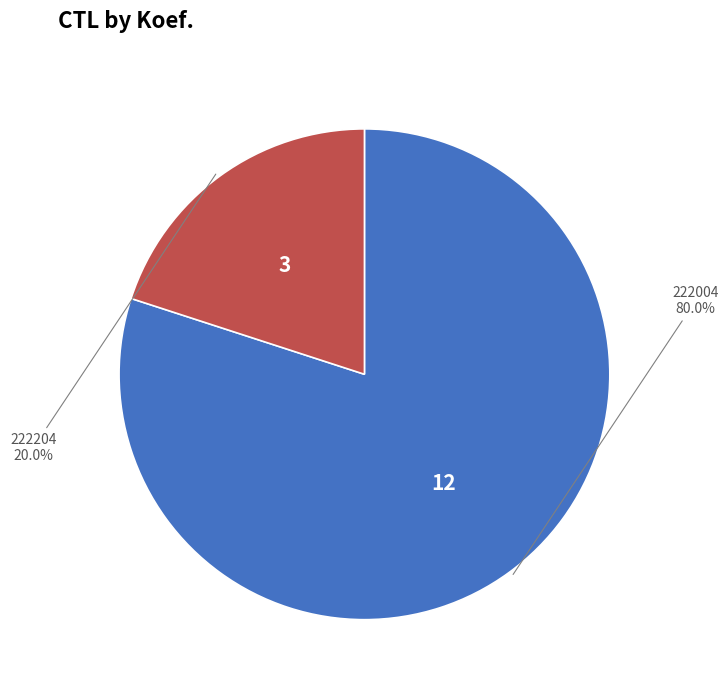

Does any single category account for the majority?

Yes